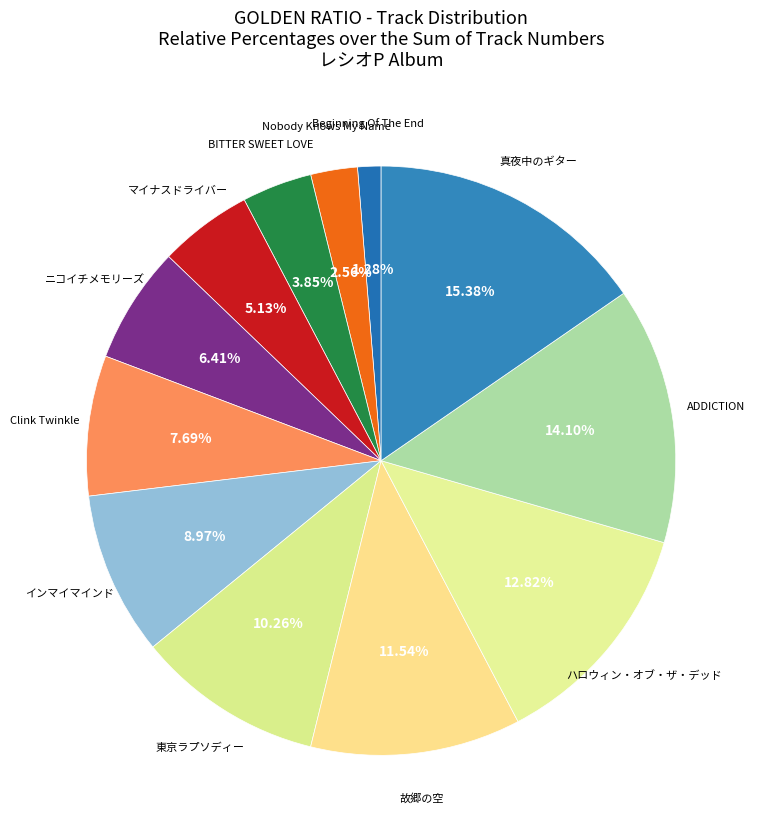

How many slices are in this pie chart?

12